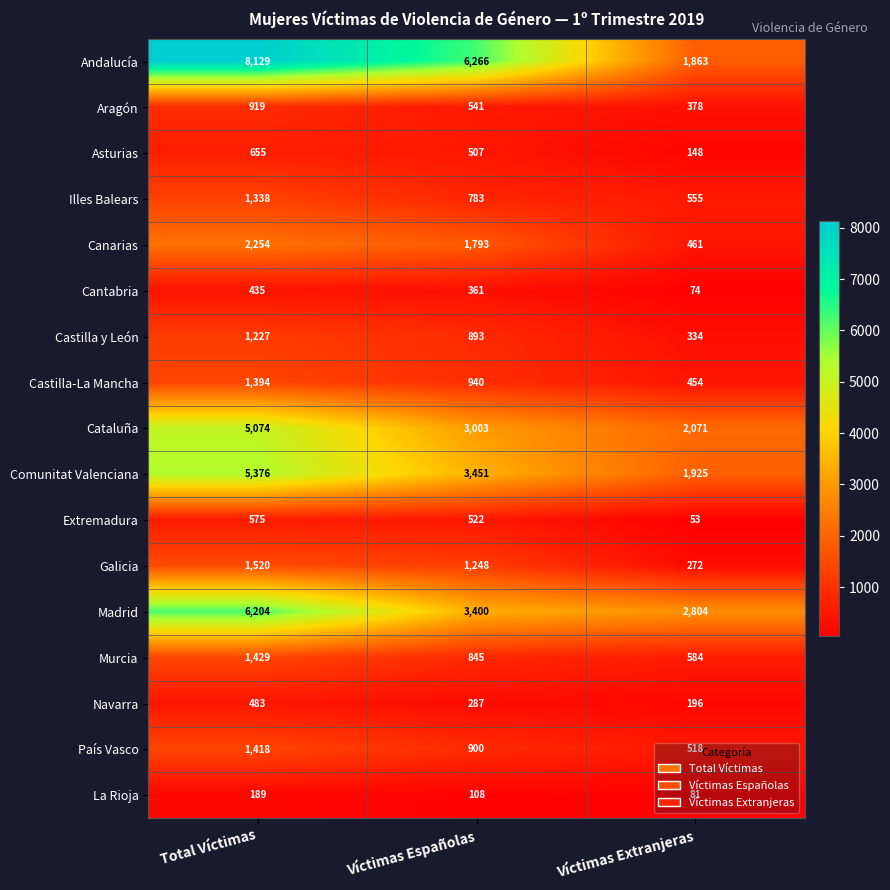

What is the average value of the Madrid series?

4136